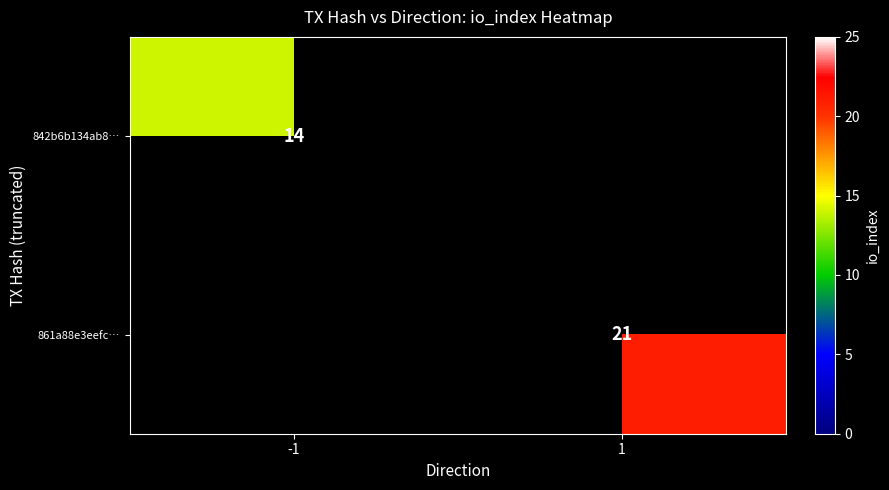

The value of 842b6b134ab8… at -1 is 5. True or false?

False